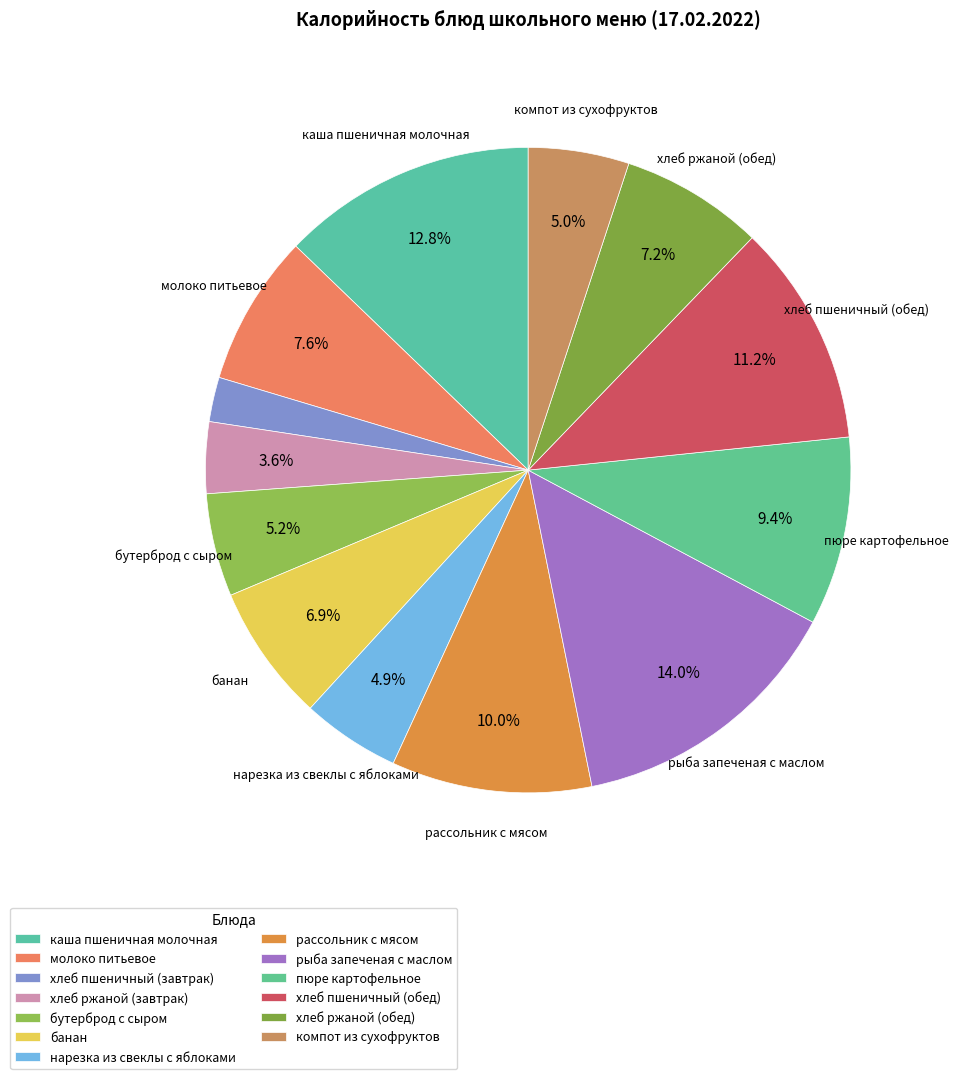

Count the number of slices in the pie.

13